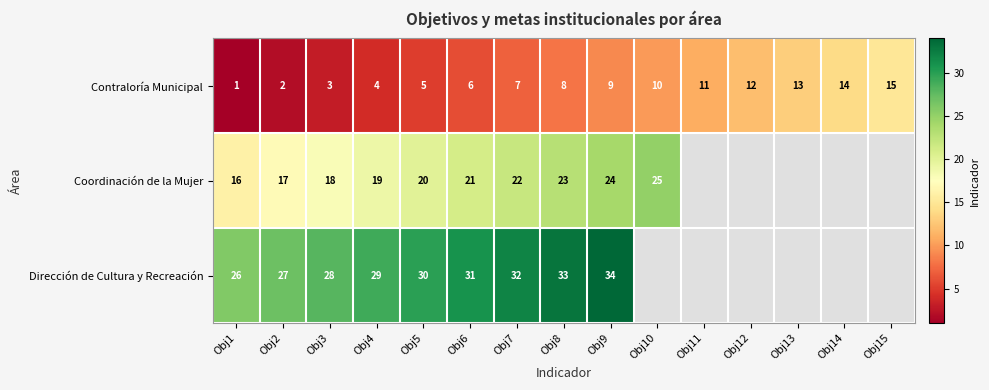

What is the maximum value for Contraloría Municipal?

15